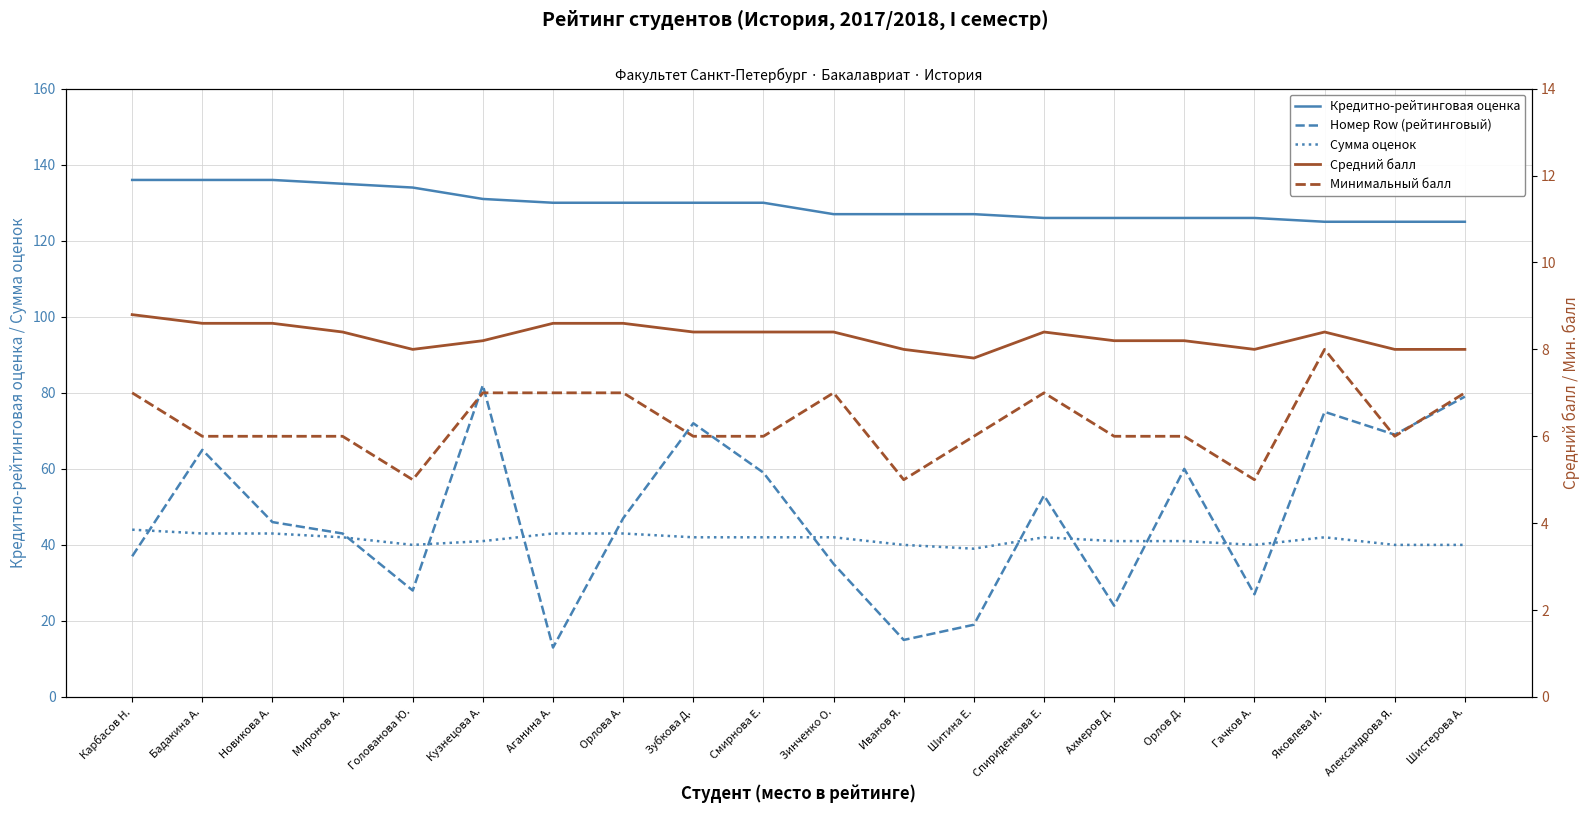

The Номер Row (рейтинговый) series shows 46.0 at Новикова А.. True or false?

True